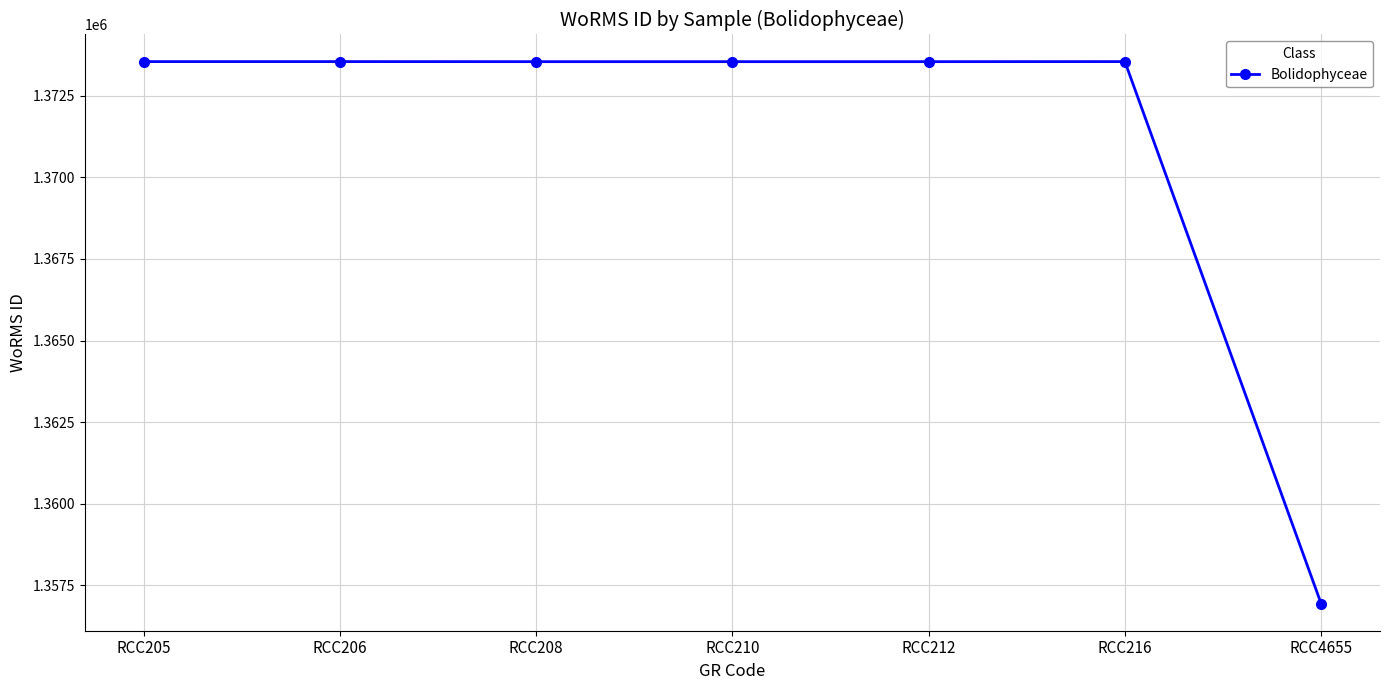

The chart shows a value of 1373545 at RCC205. True or false?

True